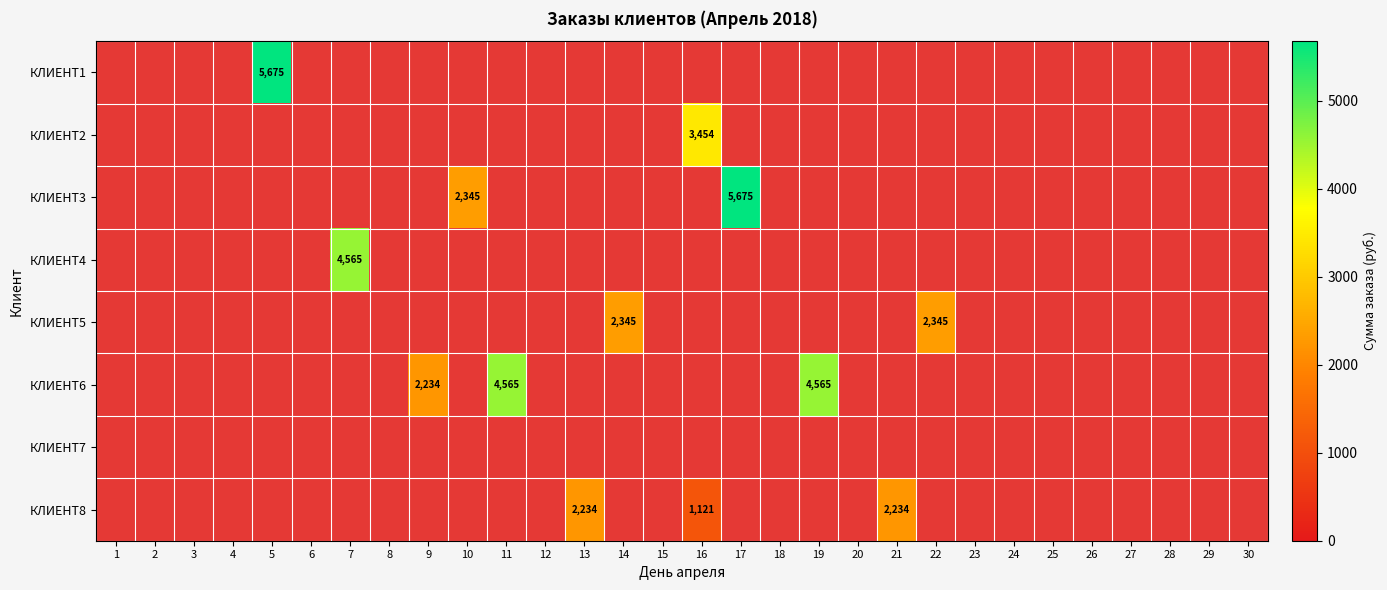

Which series has the largest range (max minus min)?

КЛИЕНТ1